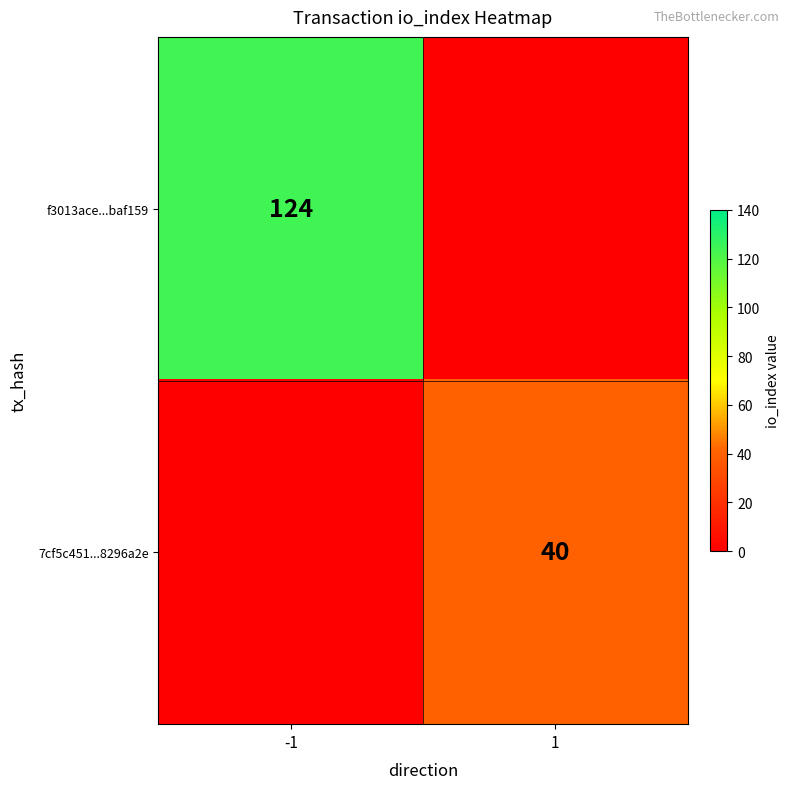

Is it true that f3013ace...baf159 equals 124 at -1?

True